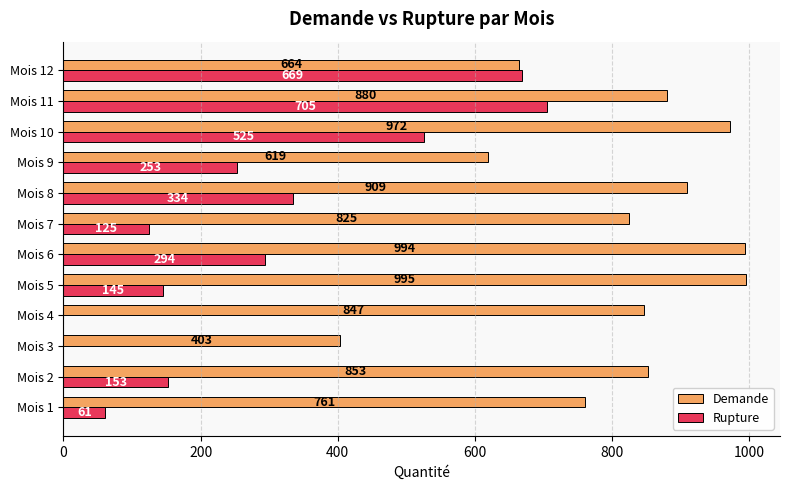

How many categories are shown in the chart?

12